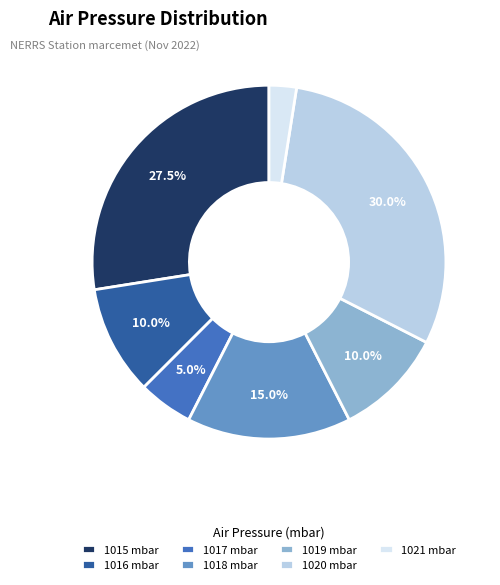

Combined, do 1016 mbar and 1015 mbar account for over 50%?

No